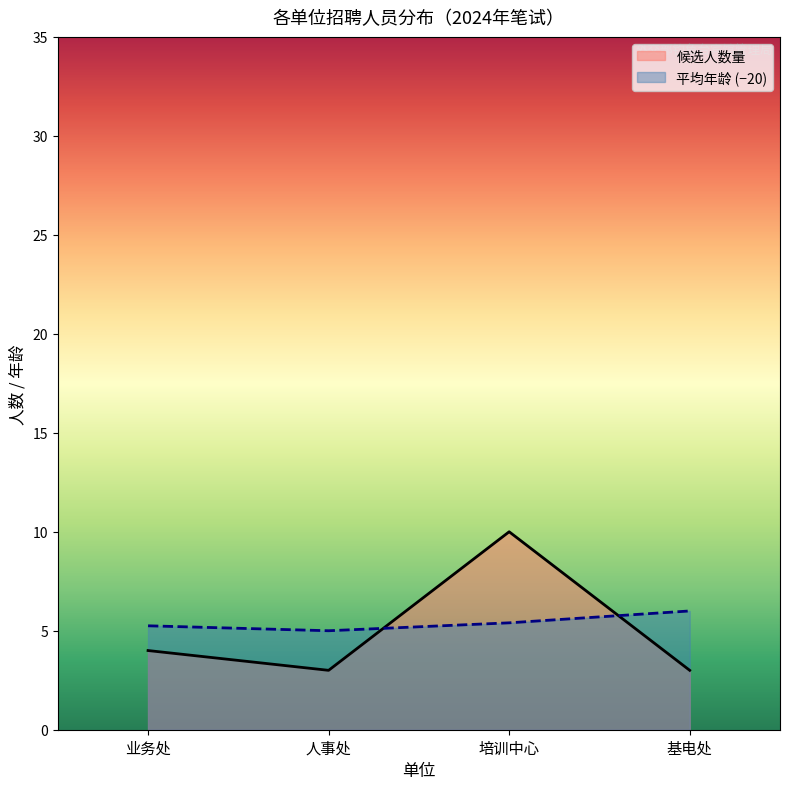

True or false: 平均年龄 and 候选人数量 cross at least once.

True